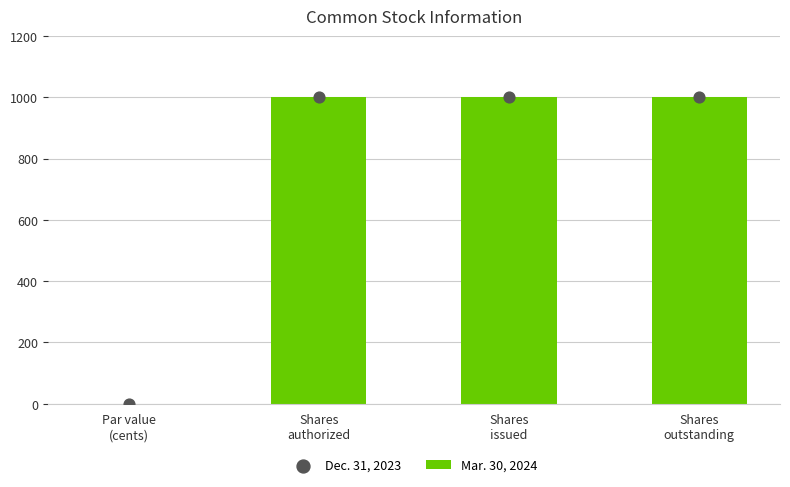

Which series has the widest spread of Y values?

Mar. 30, 2024